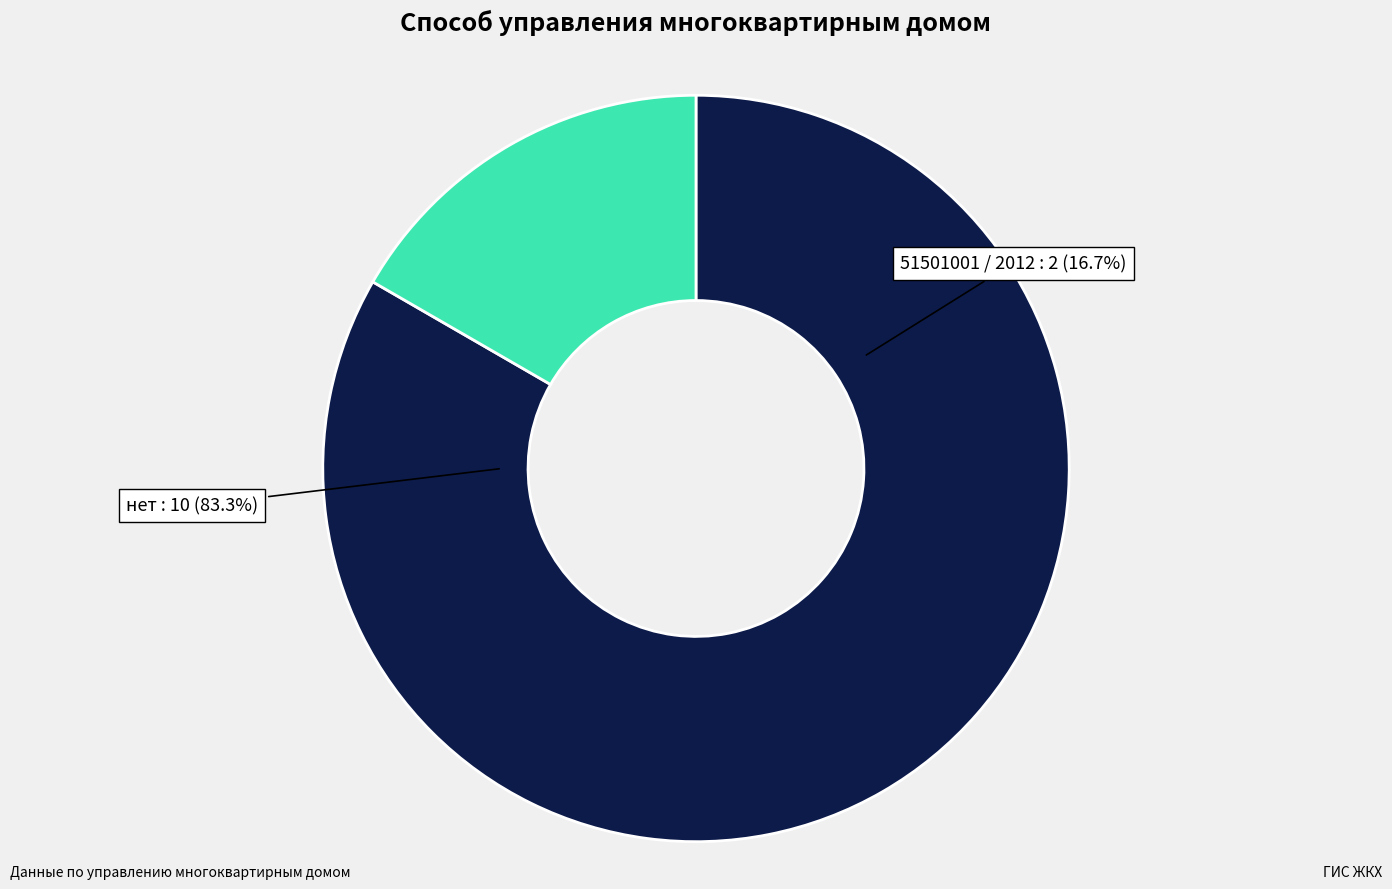

Which slice is the largest?

нет